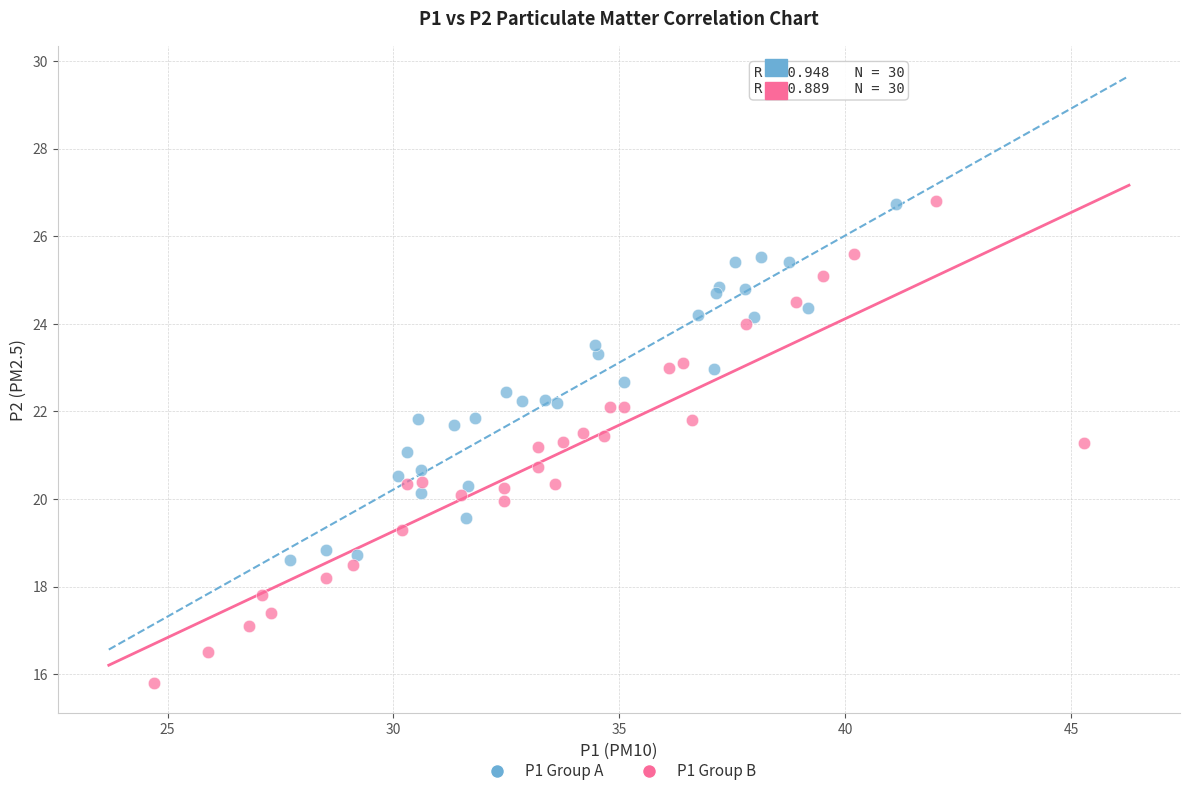

Which series has the widest spread of Y values?

P1 Group B